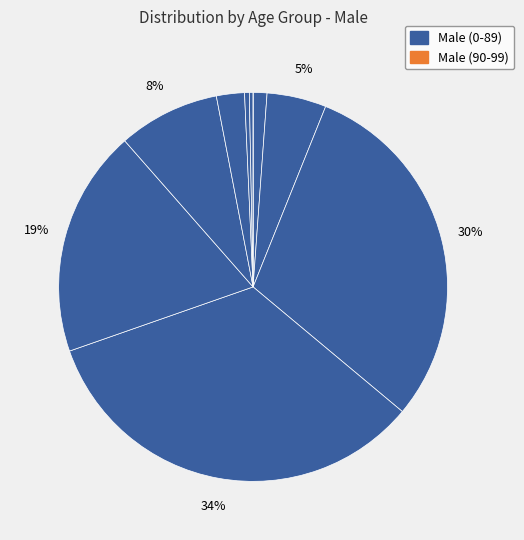

To the nearest percent, what is the average slice percentage?

10%